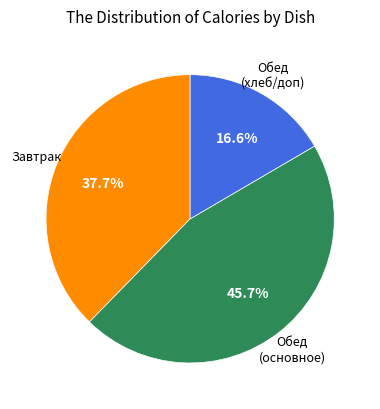

Does Обед (хлеб/доп) represent more than half of the total?

No